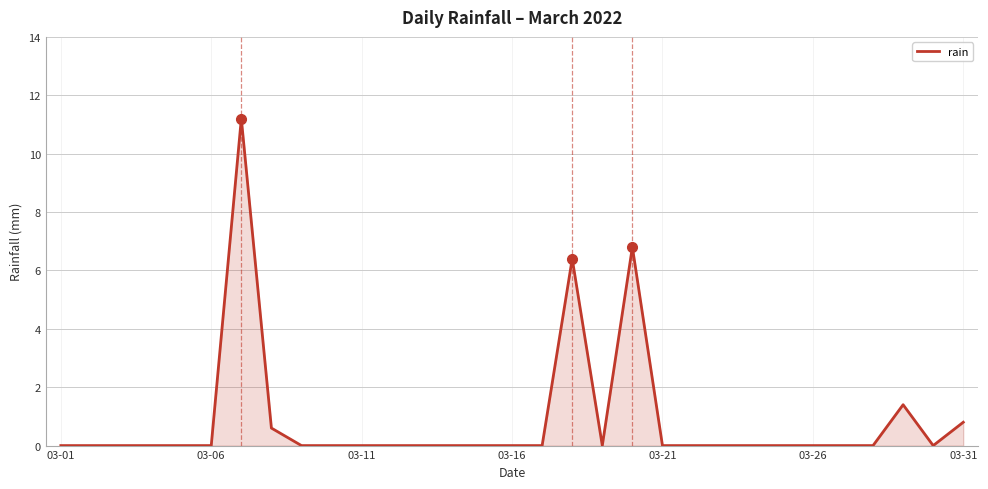

What is the greatest value displayed?

11.2